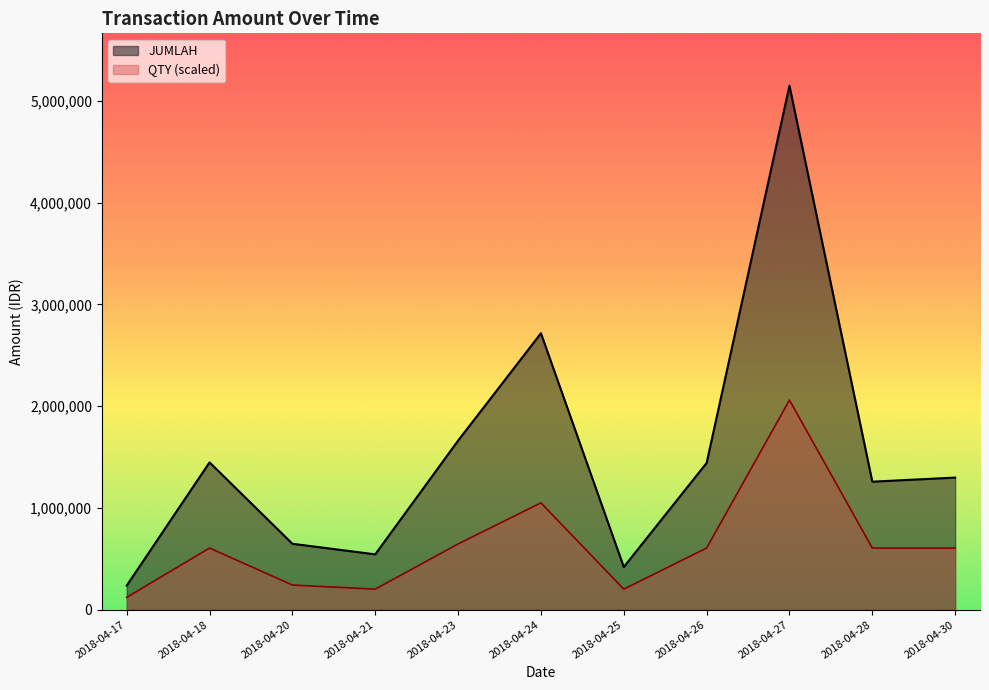

List the series in order of their peak value, lowest first.

QTY (scaled), JUMLAH